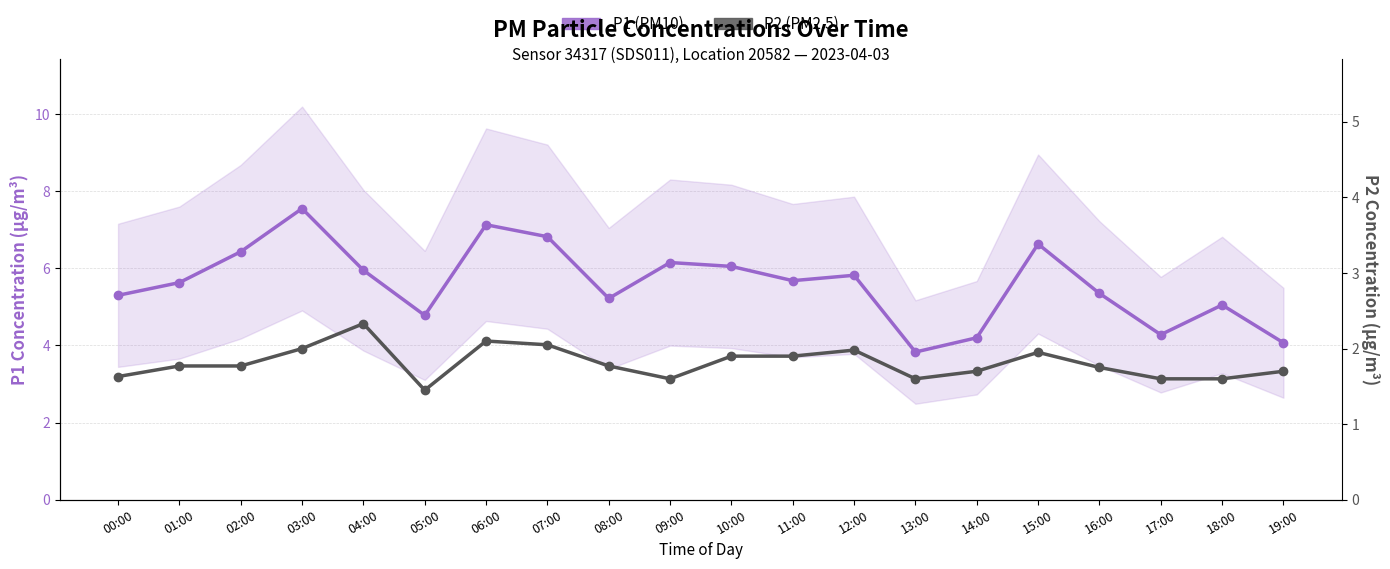

True or false: P1 (PM10) and P2 (PM2.5) cross at least once.

False